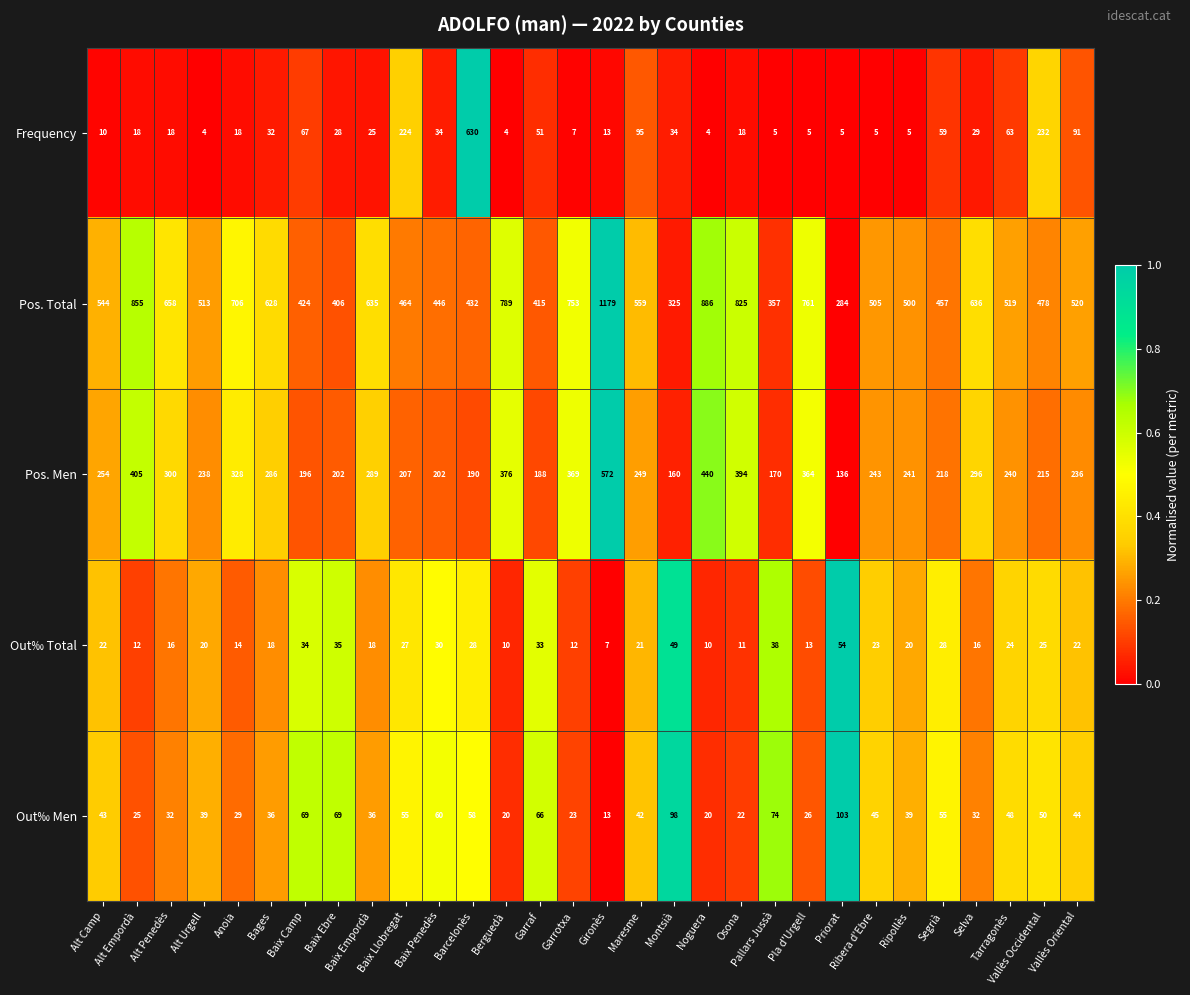

Which series has the largest total across all categories?

Pos. Total